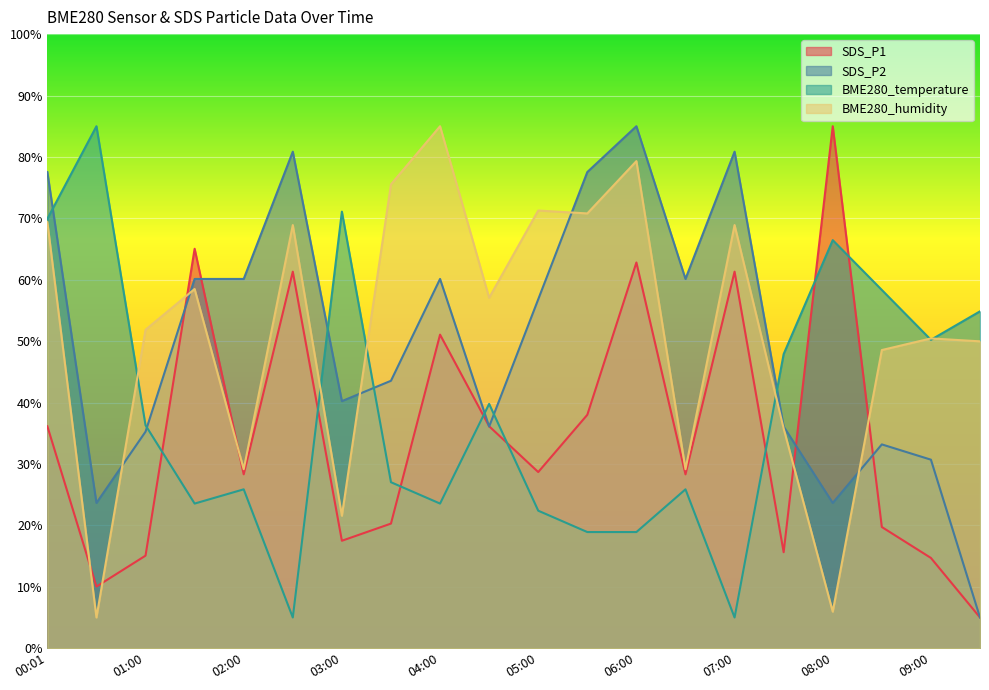

Which category has the highest value across all series?

08:00